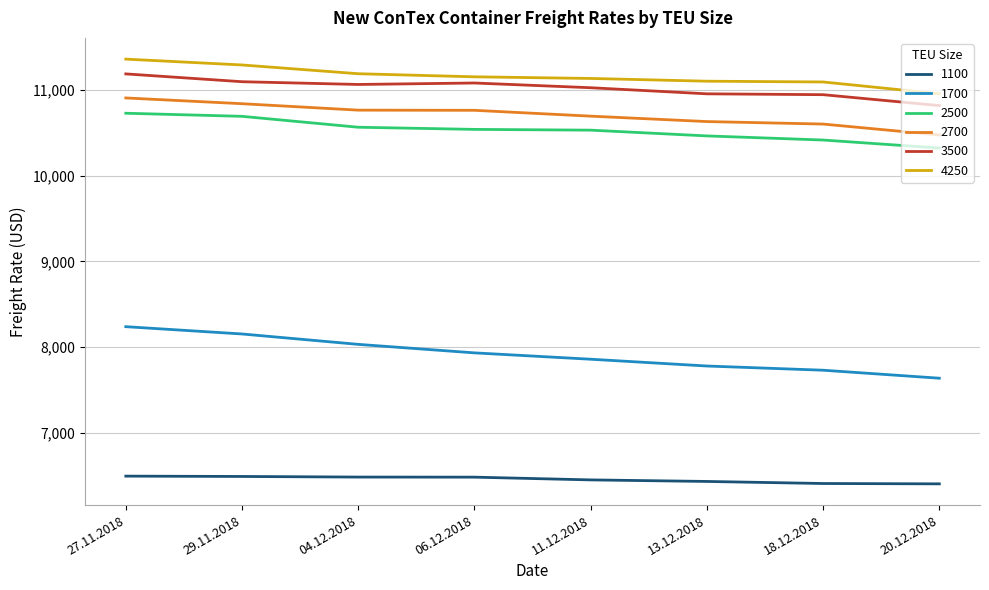

What is the sum of all 1100 values?

51691